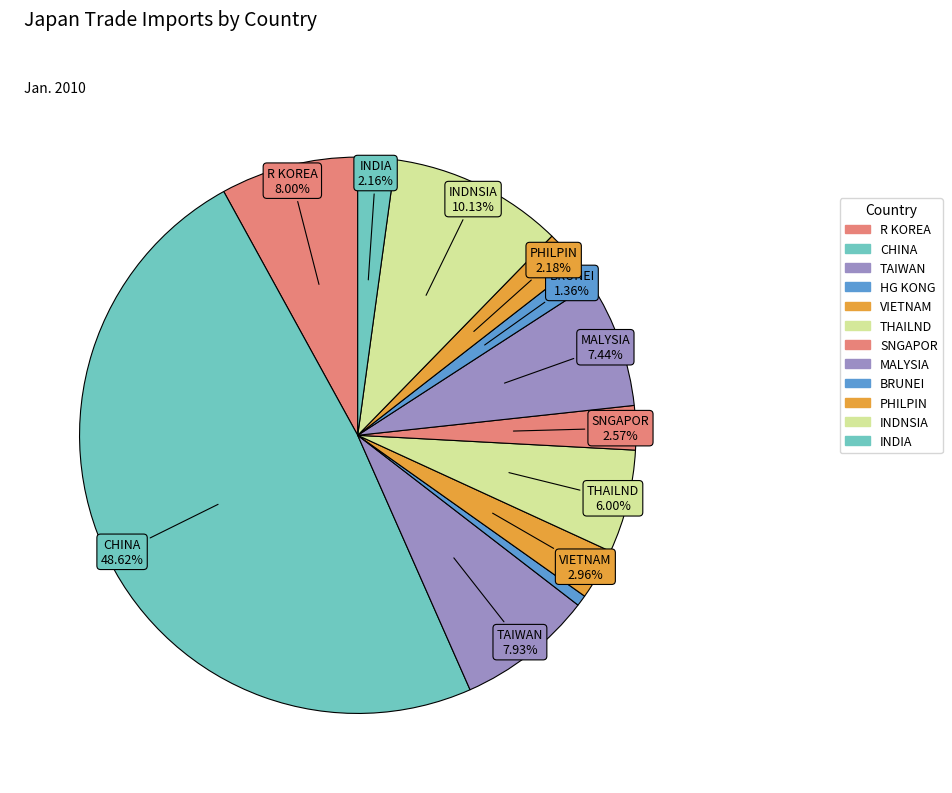

What percentage is the INDNSIA slice, to the nearest percent?

10%